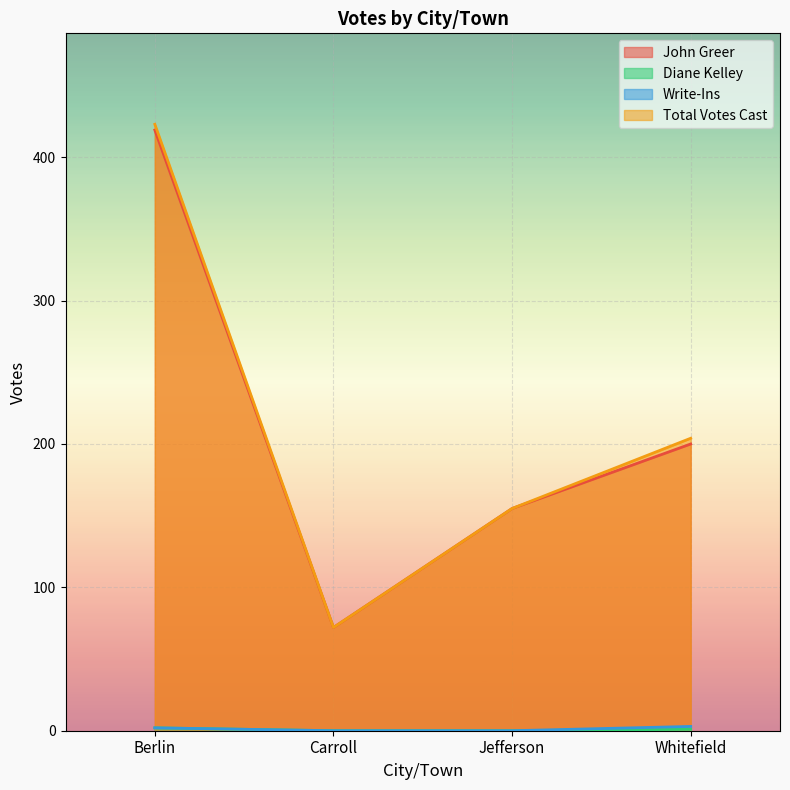

How many lines are shown in the chart?

4